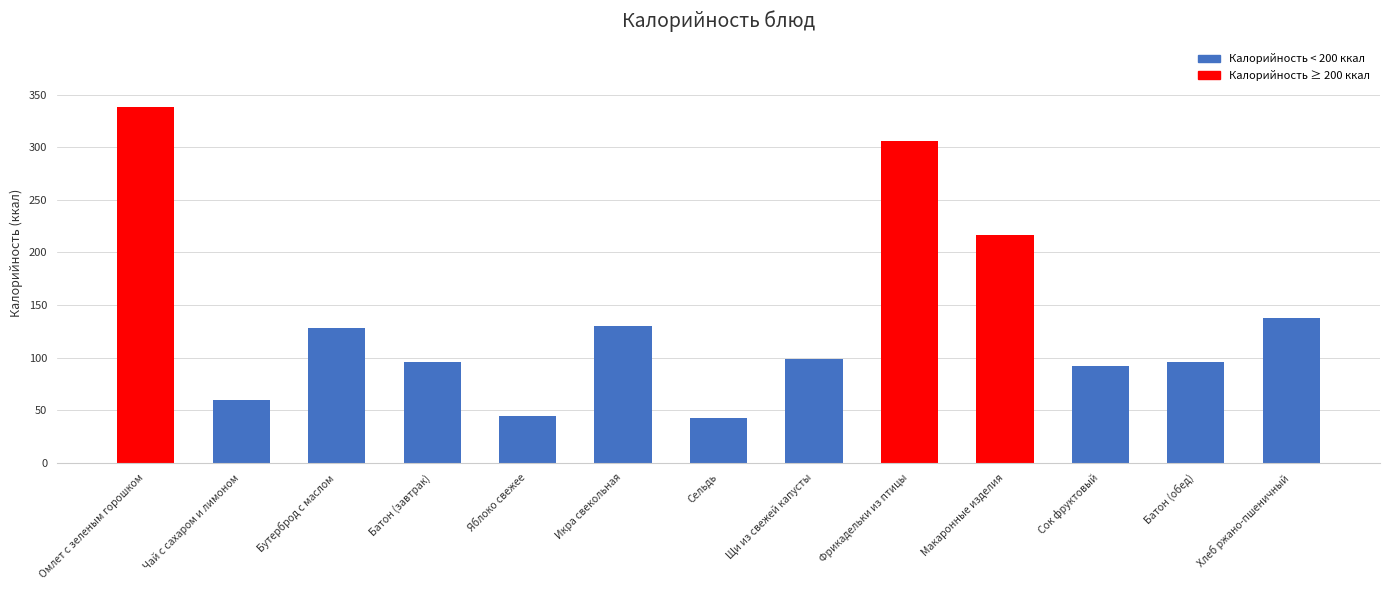

Which has a higher value, Хлеб ржано-пшеничный or Батон (обед)?

Хлеб ржано-пшеничный